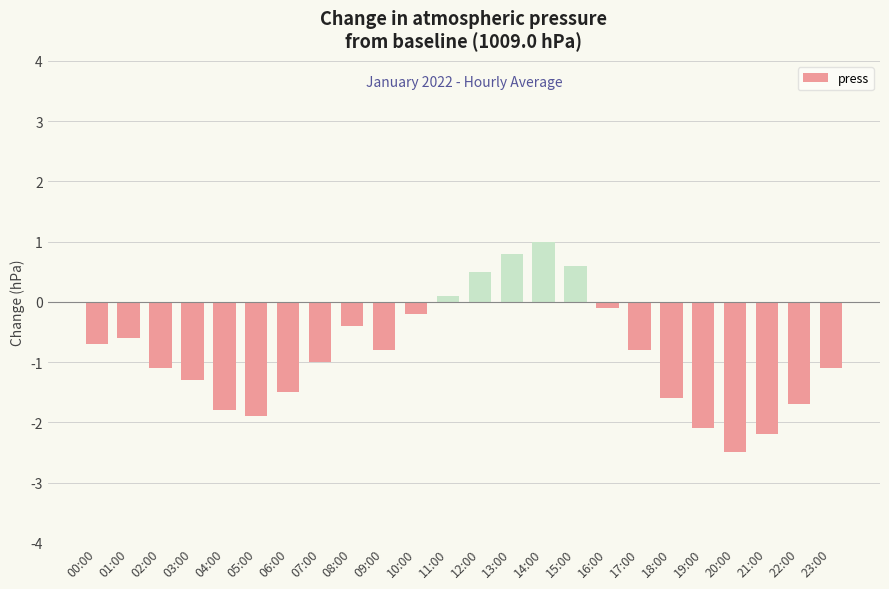

The value at 13:00 is 0.3. True or false?

False